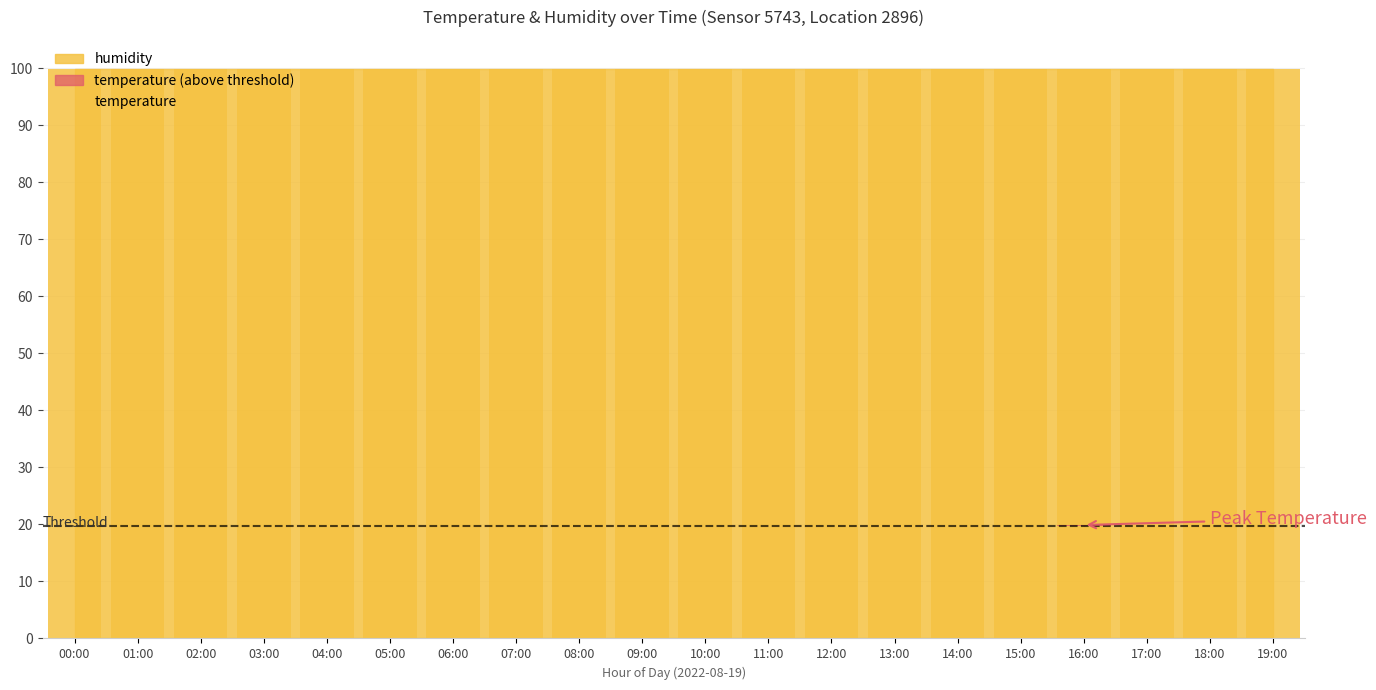

What is the smallest value displayed?

19.6